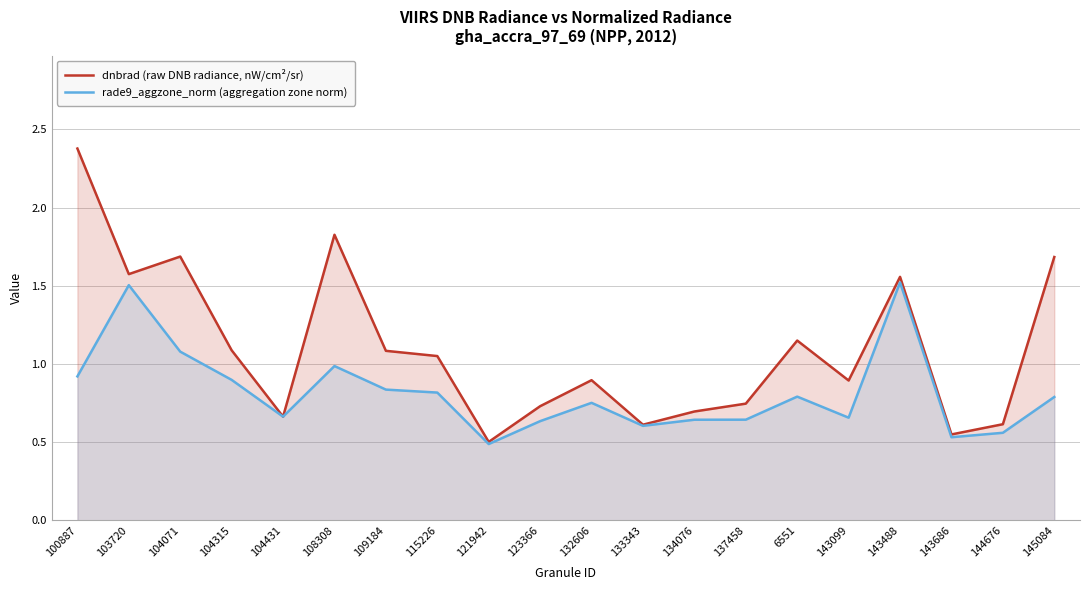

What is the average value of the dnbrad (raw DNB radiance, nW/cm²/sr) series?

1.1